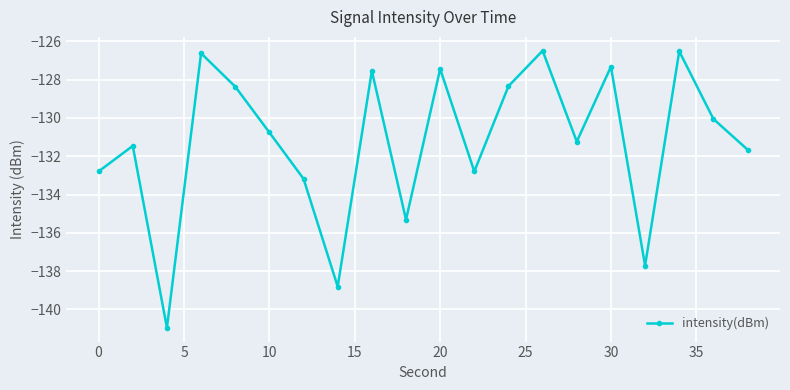

How many points are higher than both their immediate neighbors (excluding endpoints)?

7